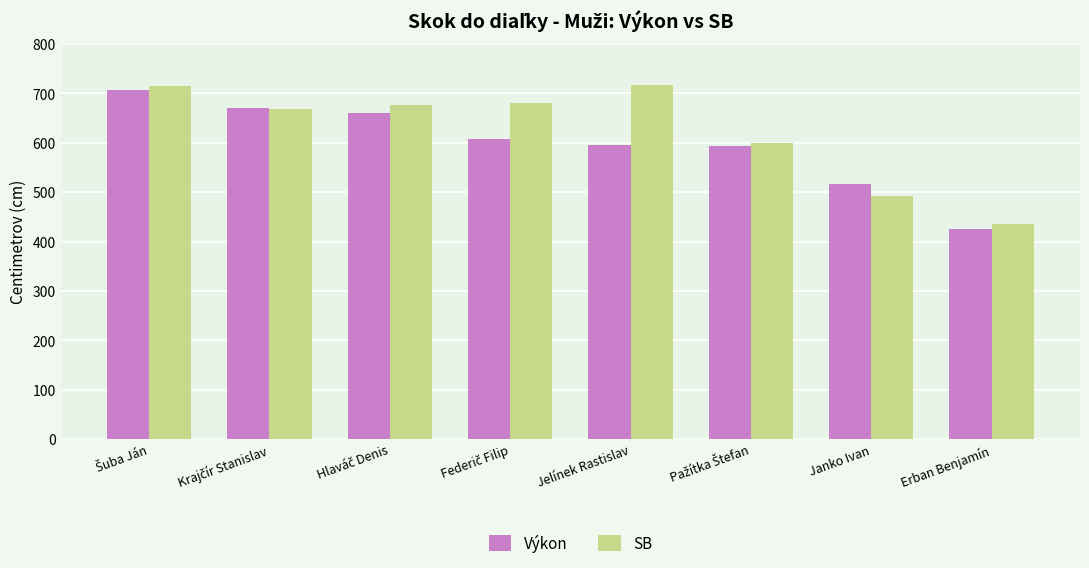

At which label does Výkon reach its minimum?

Erban Benjamín